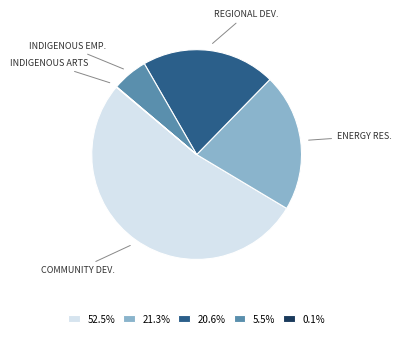

Do 21.3% and 5.5% together represent more than half of the pie?

No